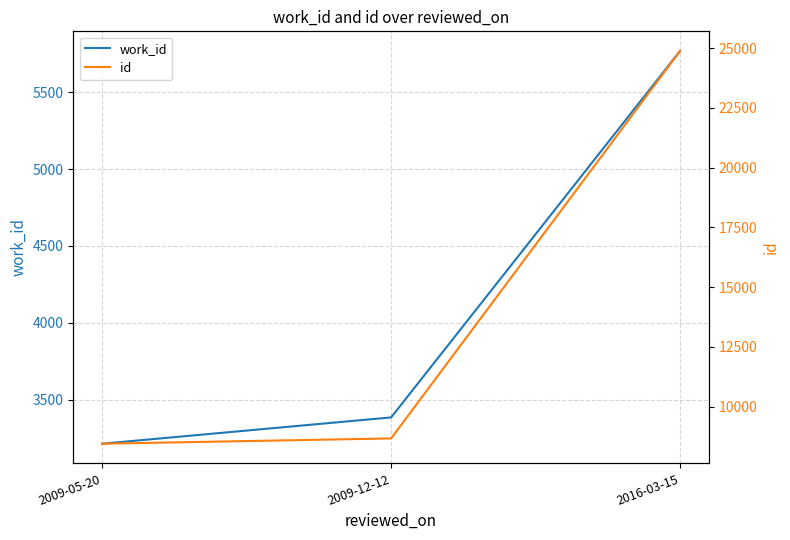

Rank the series at 2009-12-12 from highest to lowest value.

id, work_id